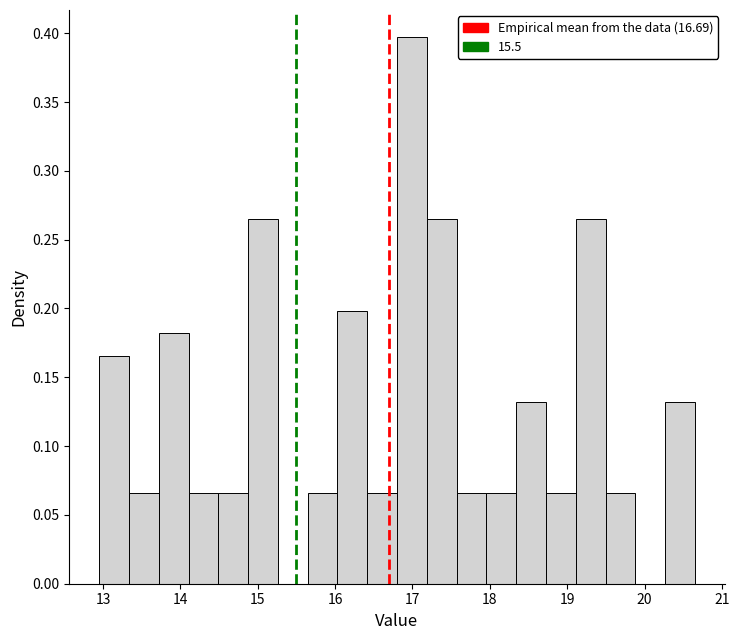

Read against the x-axis, roughly where is the centre of the tallest bar?

17.0